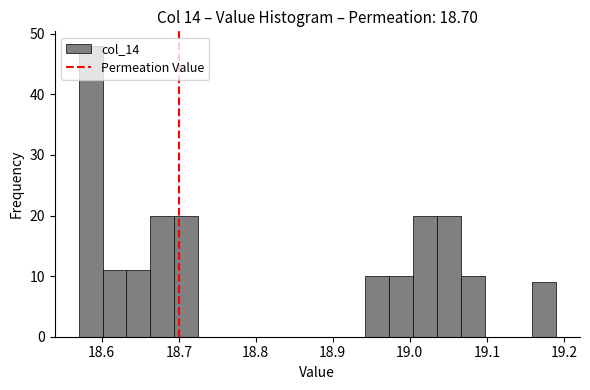

Read against the x-axis, roughly where is the centre of the tallest bar?

18.59